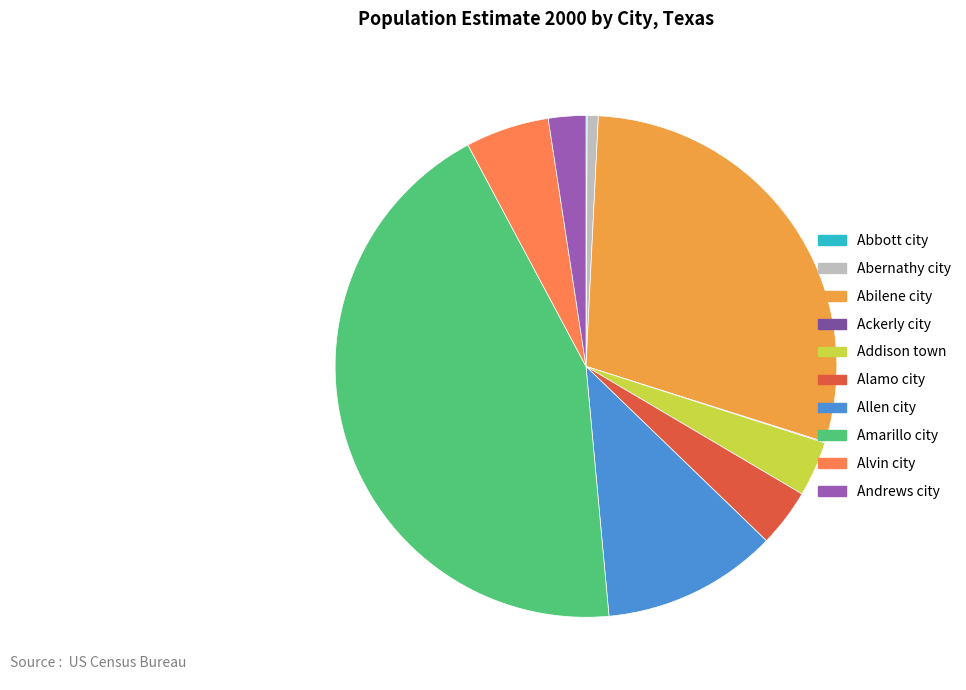

Which slice is the smallest?

Ackerly city